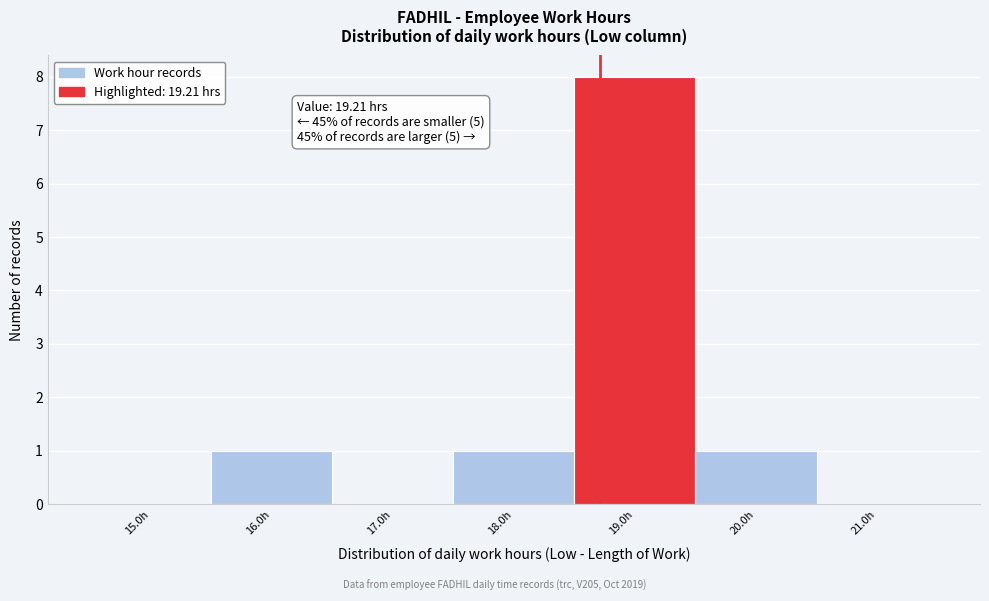

Reading left to right, list all the values displayed in this chart.

15.0h=0	16.0h=1	17.0h=0	18.0h=1	19.0h=8	20.0h=1	21.0h=0